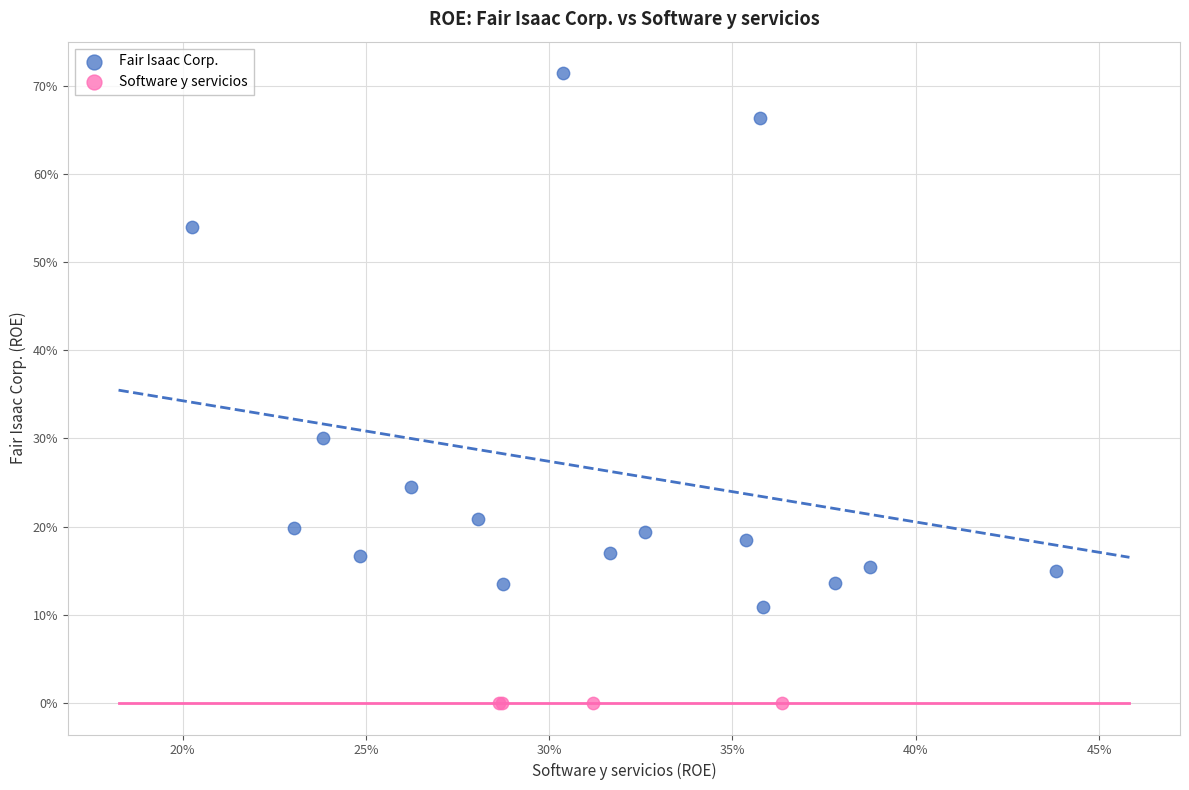

What are all the series names shown in the legend?

Fair Isaac Corp., Software y servicios